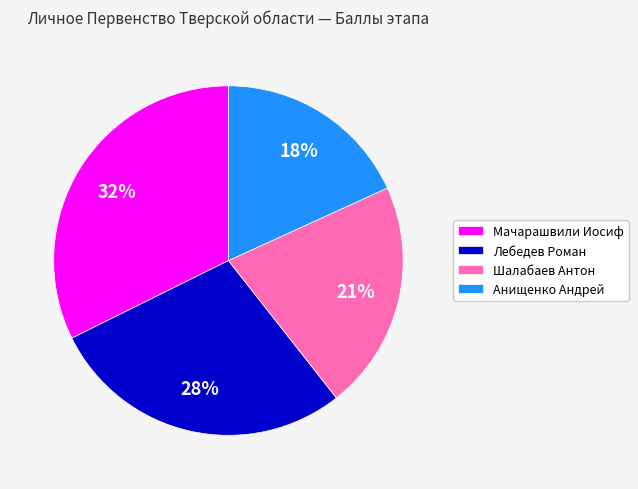

Which slice is the largest?

Мачарашвили Иосиф